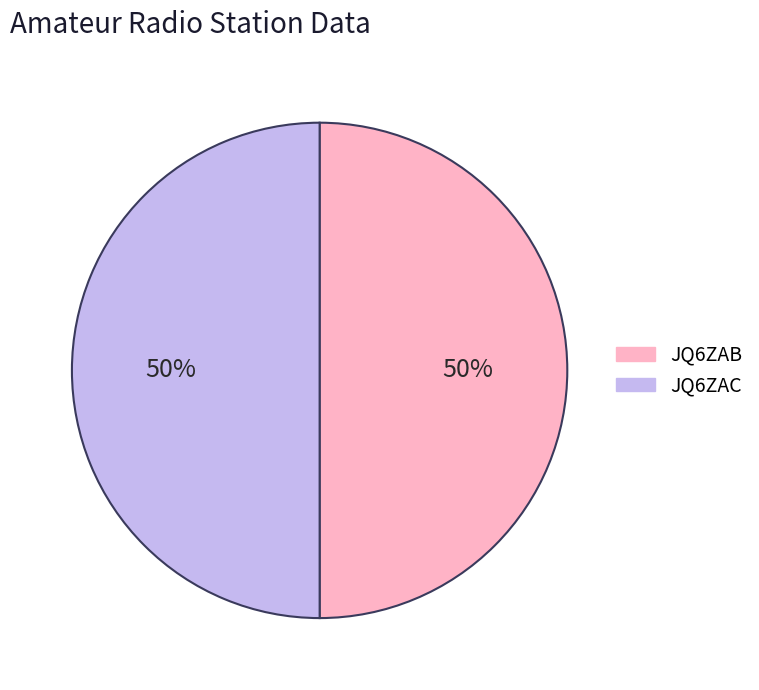

Combined, do JQ6ZAB and JQ6ZAC account for over 50%?

Yes